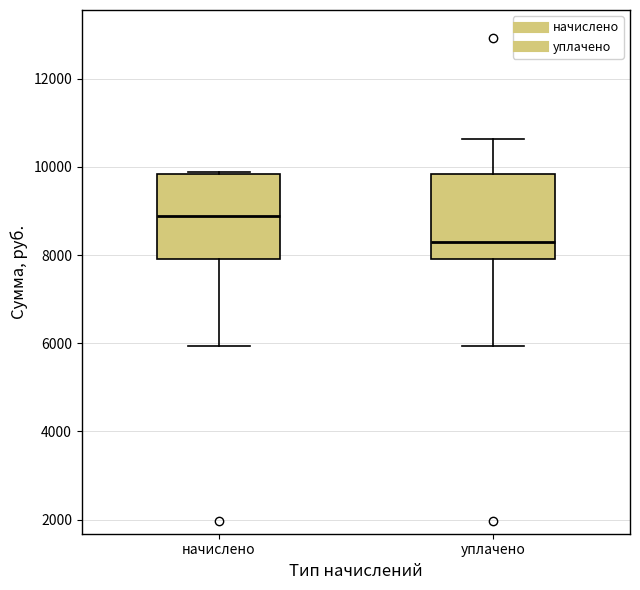

Which box's median line is the lowest?

уплачено